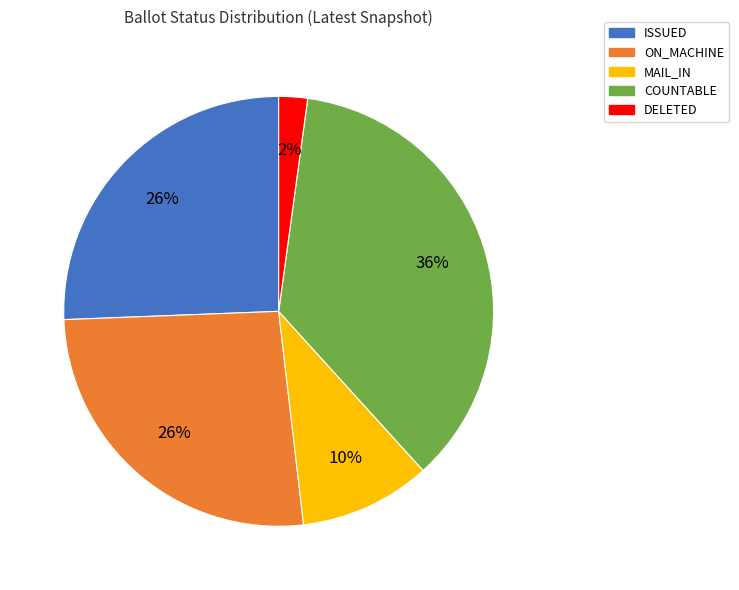

How many segments does this pie chart have?

5